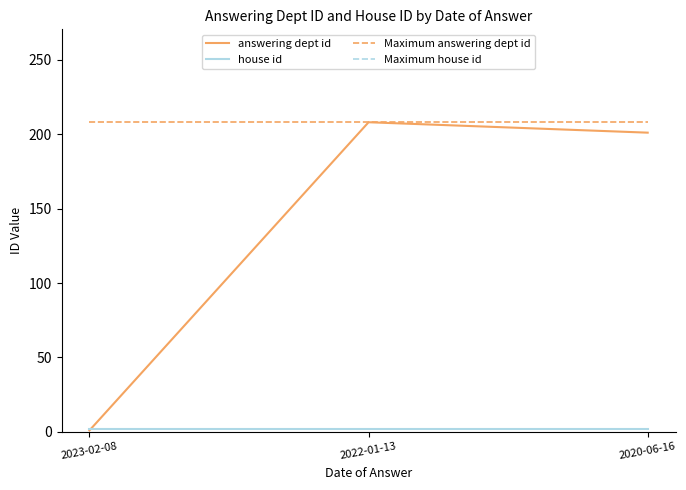

What is the label of the 2nd point from the left?

2022-01-13